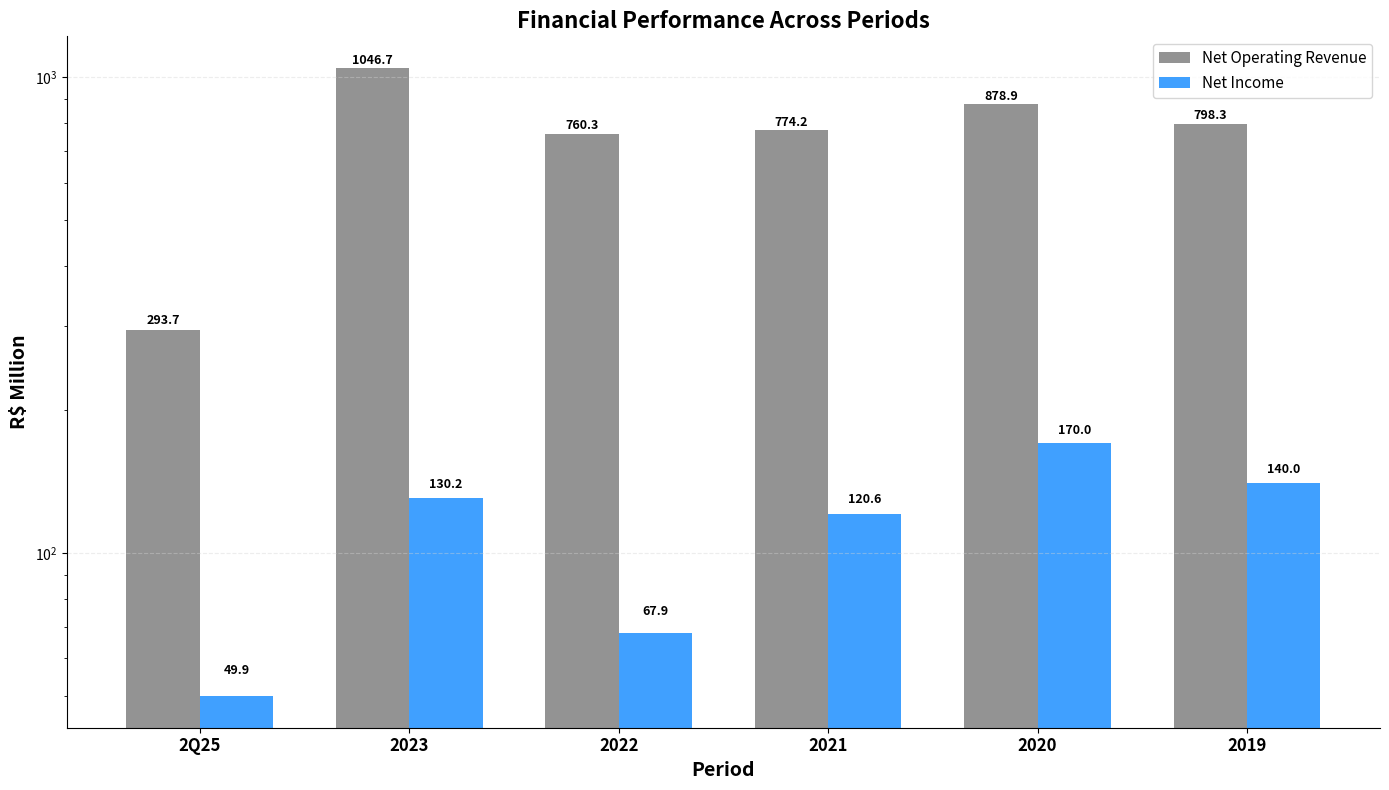

What position from the right is 2Q25?

6